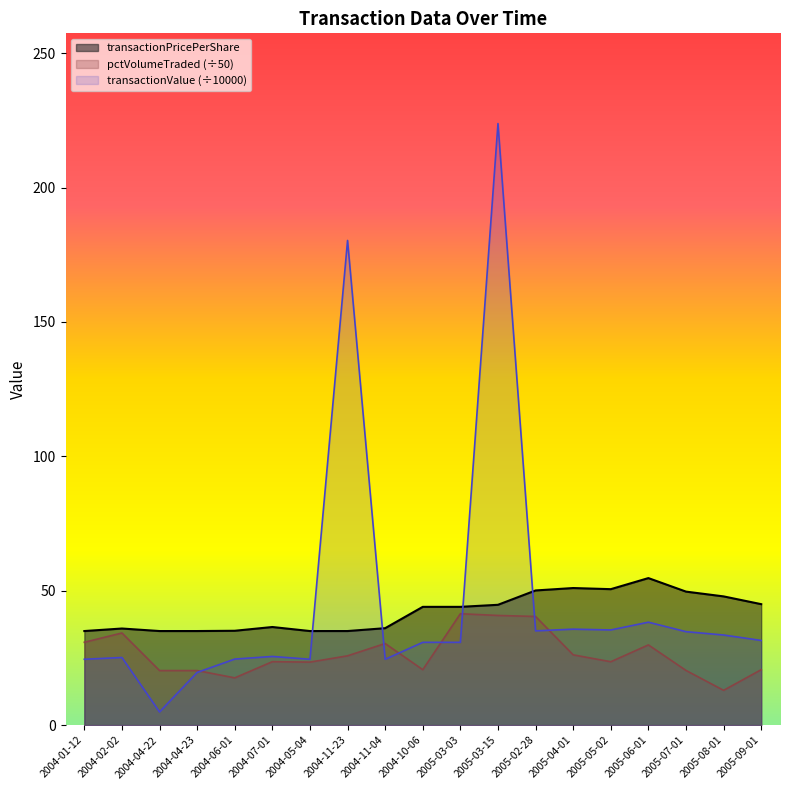

What is the average value of the transactionPricePerShare series?

42.1